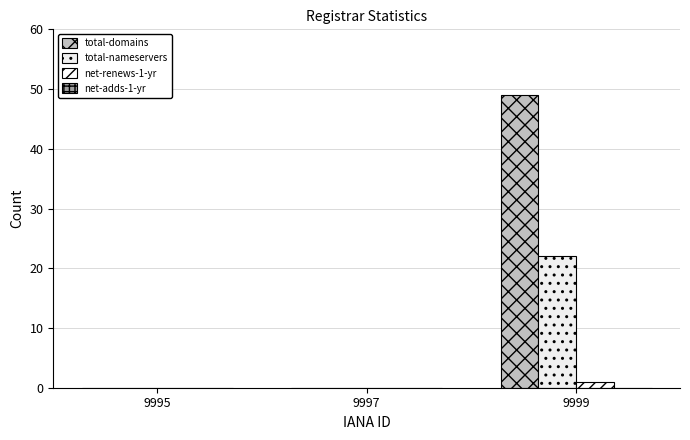

What is the greatest value displayed?

49